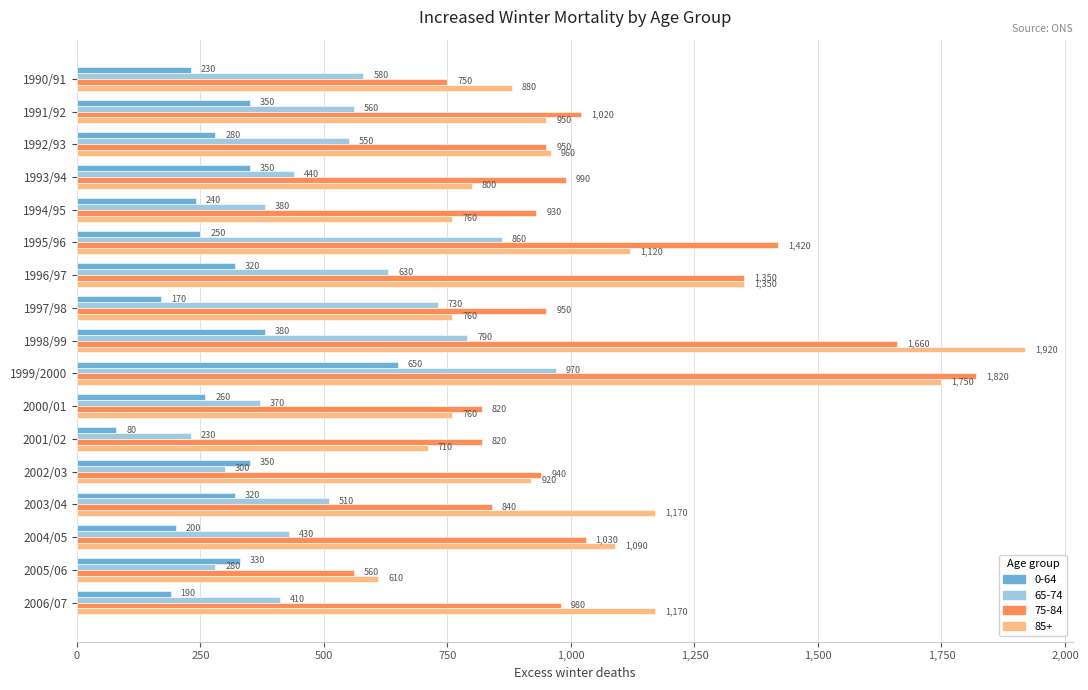

Which series has the largest range (max minus min)?

85+